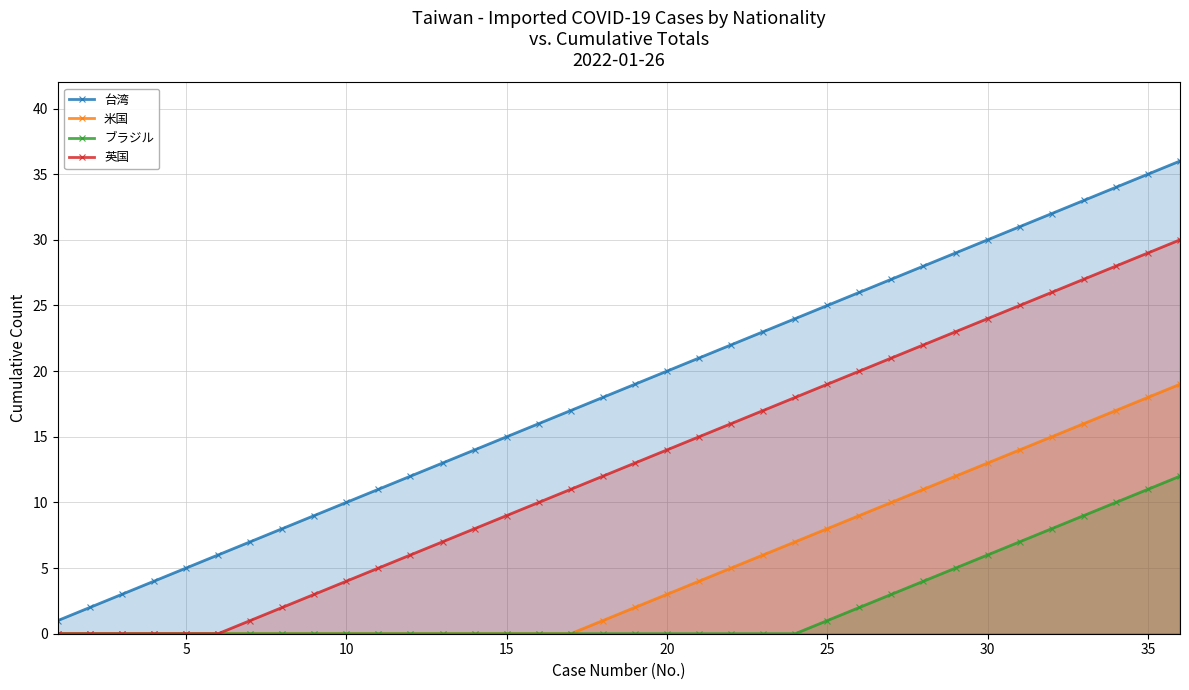

What is the difference between the second highest and minimum values in the 英国 series?

29